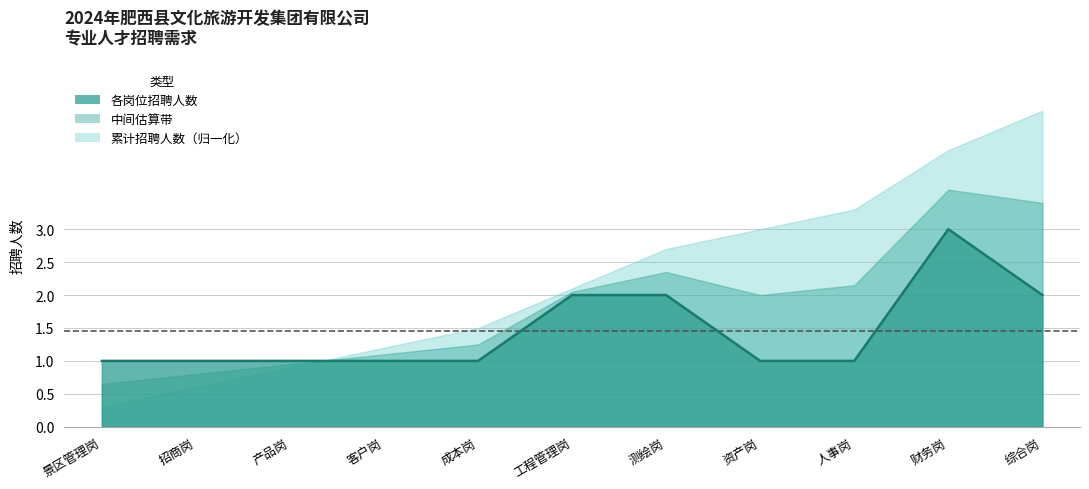

Approximately how many times larger is the value at 工程管理岗 compared to 成本岗?

2.0